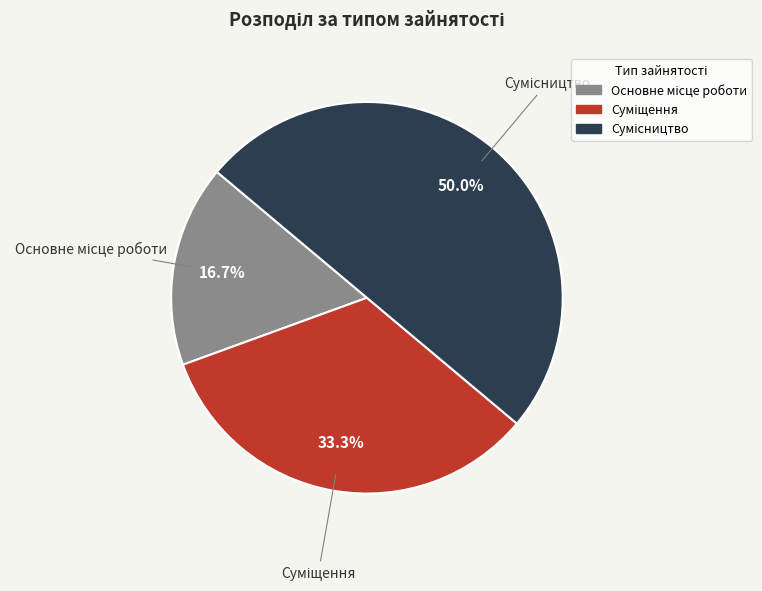

What percentage is the Суміщення slice, to the nearest percent?

33%